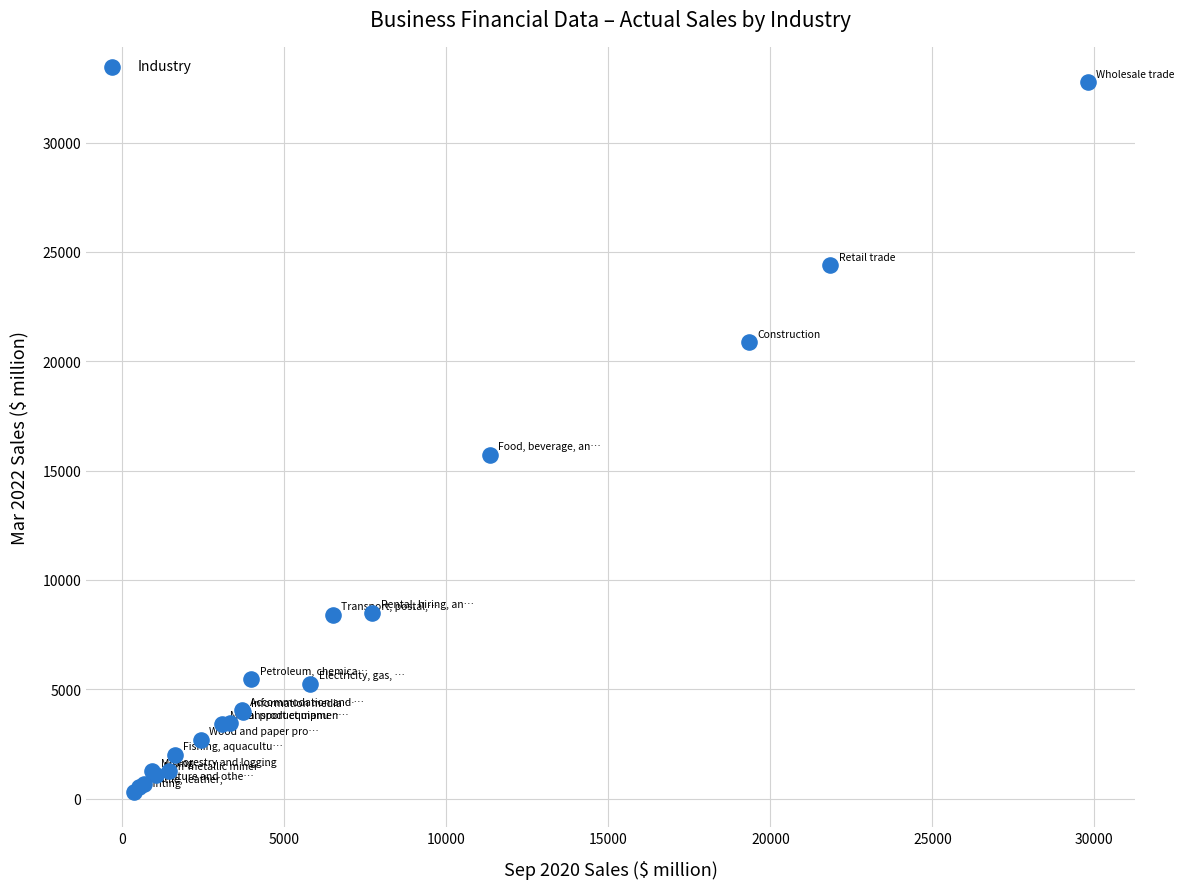

What Y value in the scatter plot is closest to 16535?

15718